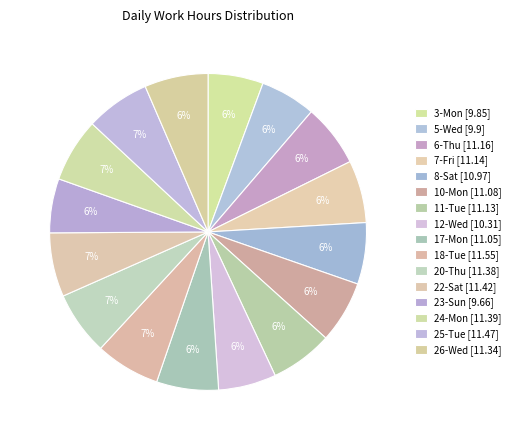

How many slices are in this pie chart?

16